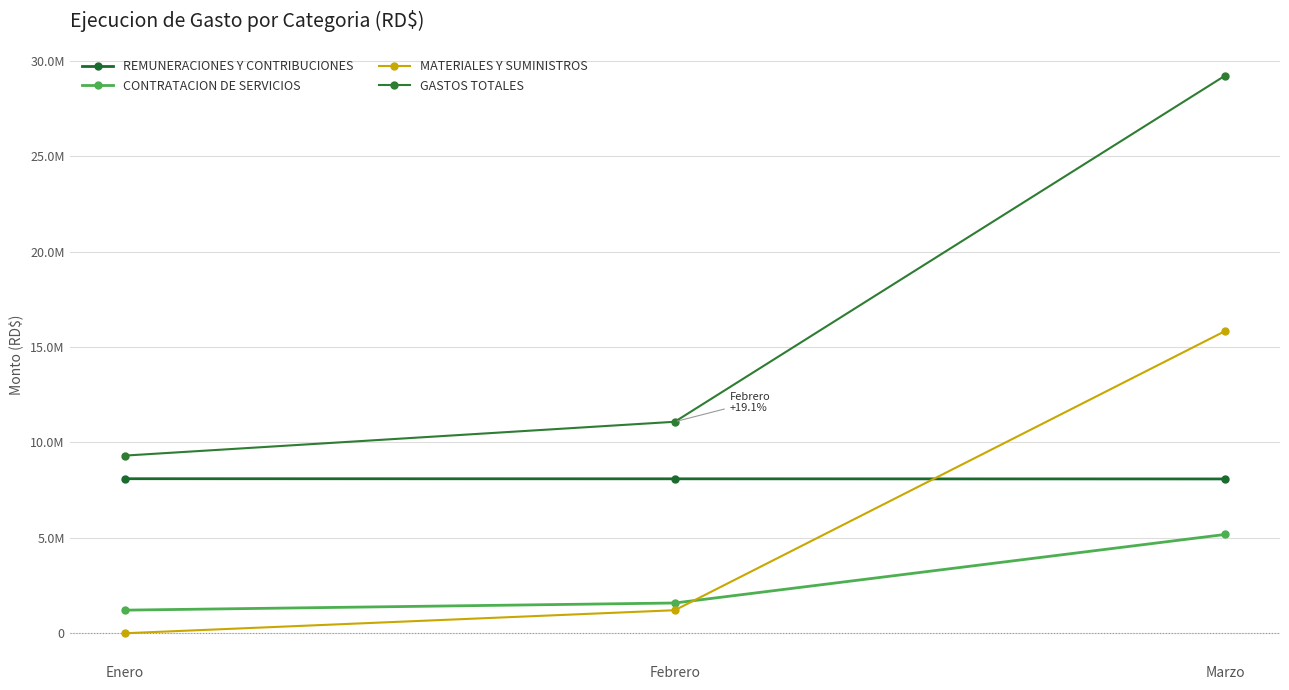

What is the label of the 2nd point from the right?

Febrero